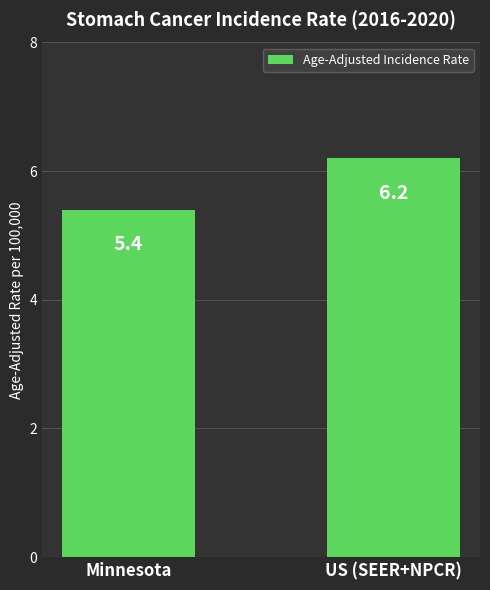

Rank the categories by value from lowest to highest.

Minnesota, US (SEER+NPCR)